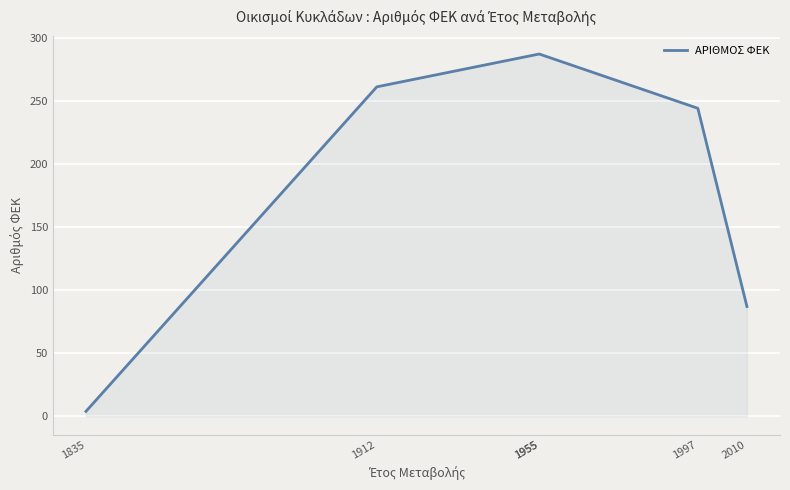

True or false: the data shows 118 at 2010.

False